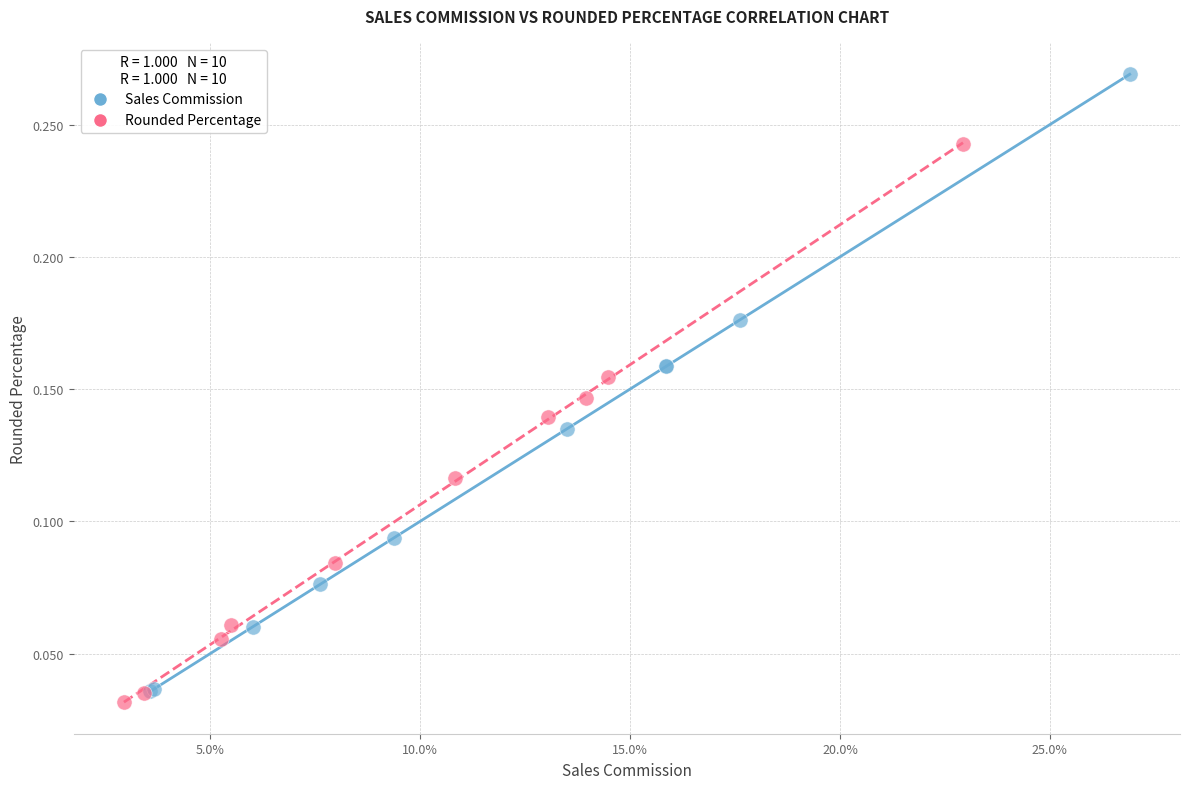

Which series reaches the maximum Y coordinate?

Sales Commission